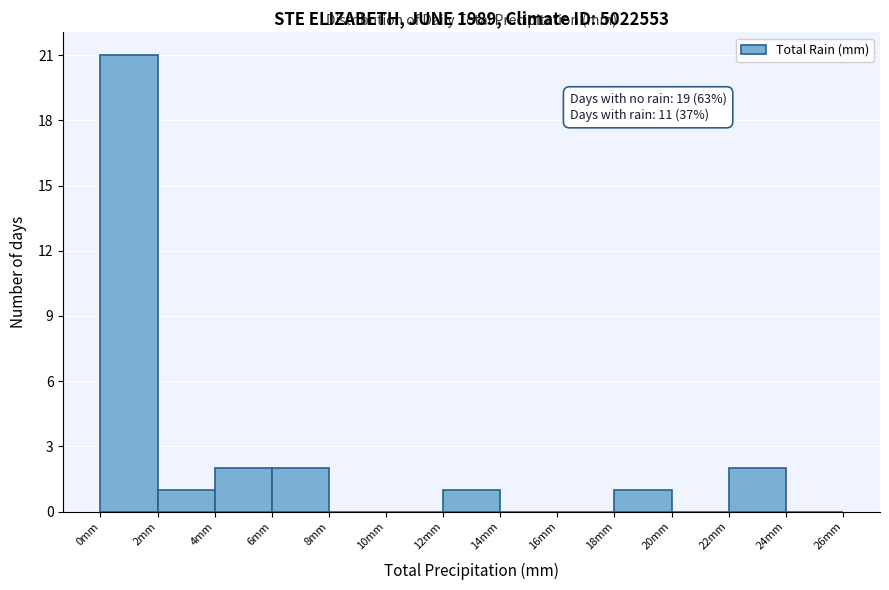

Which range on the x-axis has the tallest bar?

0 to 2